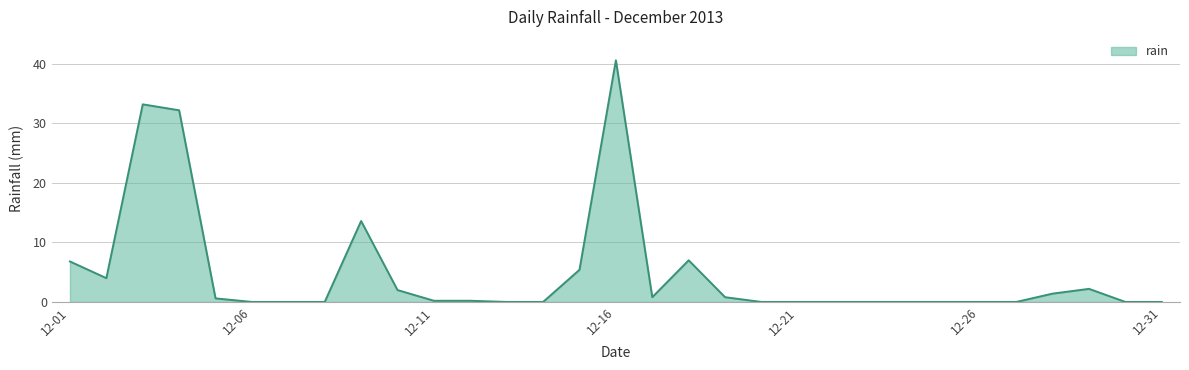

What is the maximum value shown in the chart?

40.6